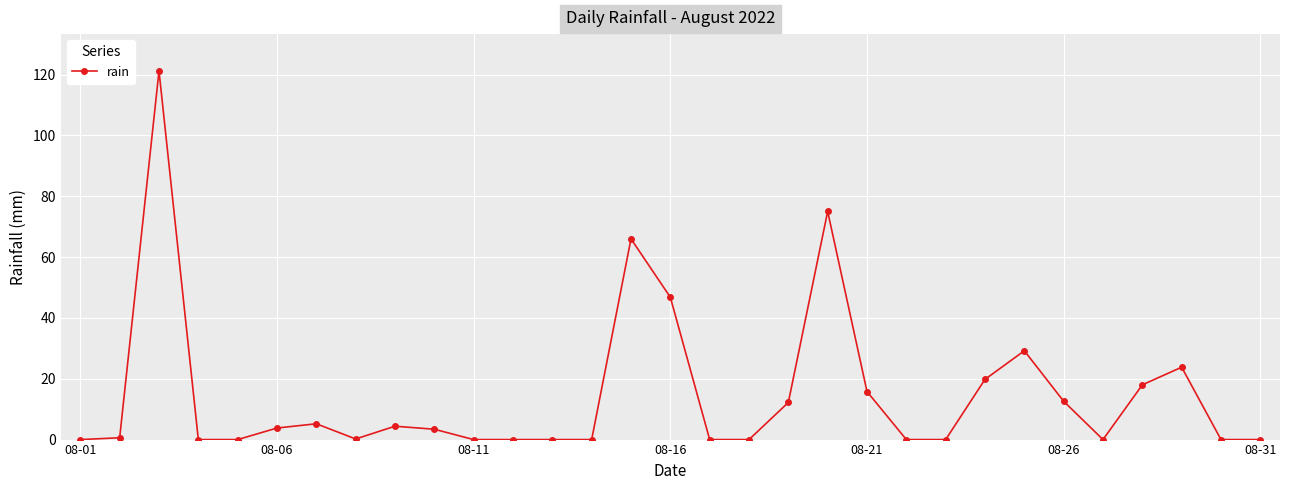

What is the value of the 24th point from the left?

19.8